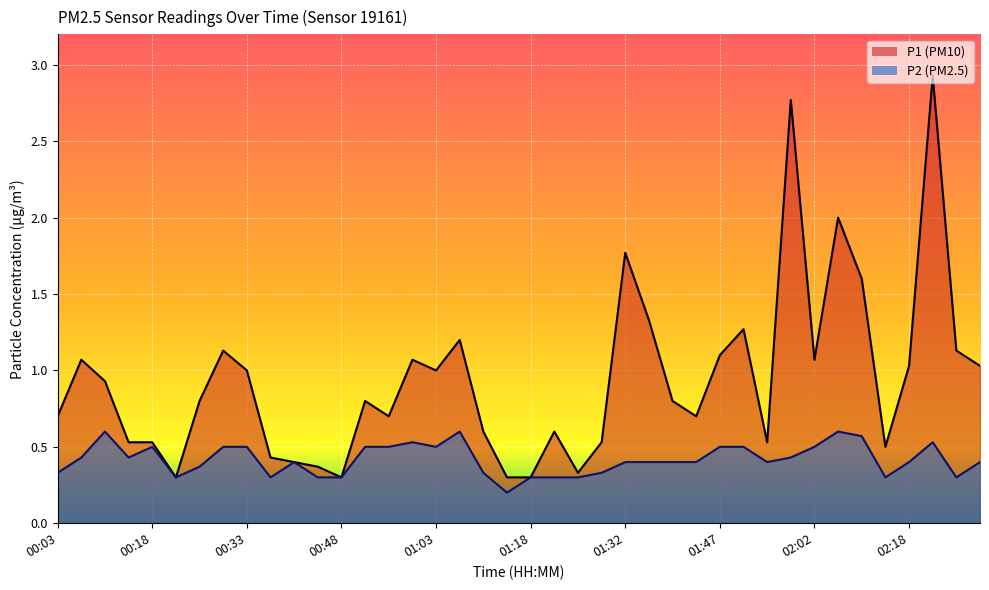

List the series in order of their overall mean, lowest first.

P2 line, P1 line